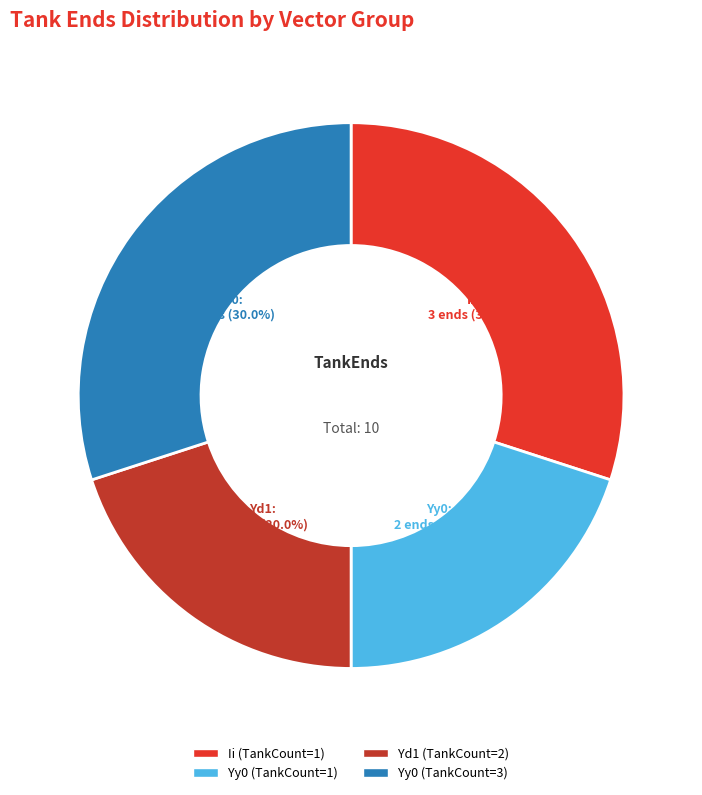

Is there any slice that represents more than half of the pie?

No